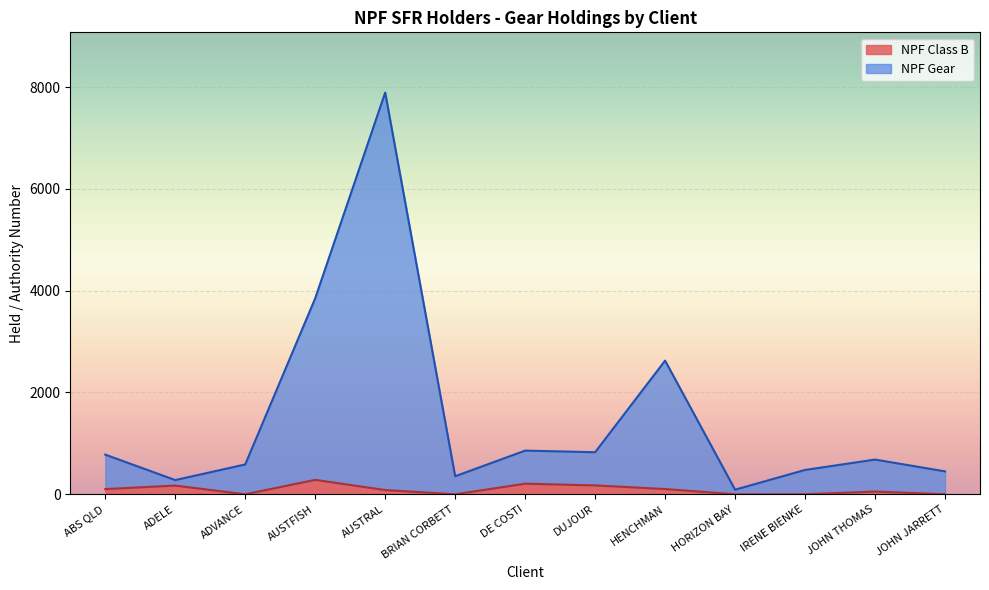

At which category is the sum across all series the highest?

AUSTRAL